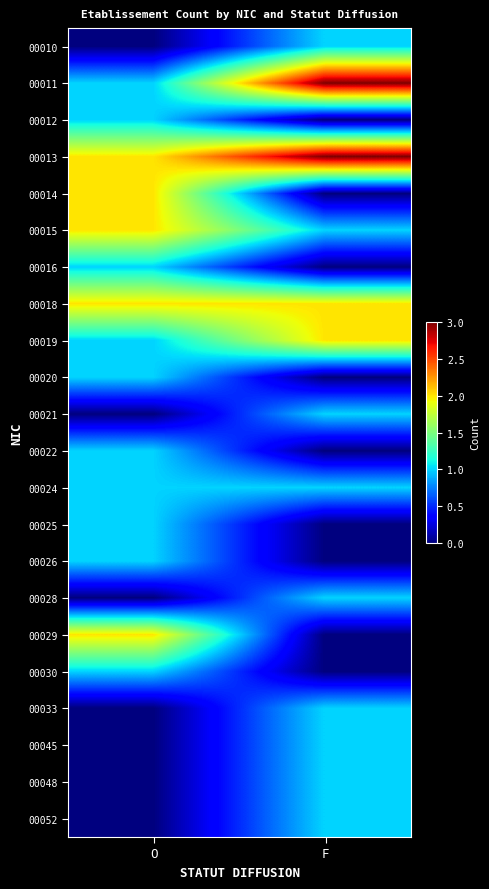

Read the 00033 value at F.

1